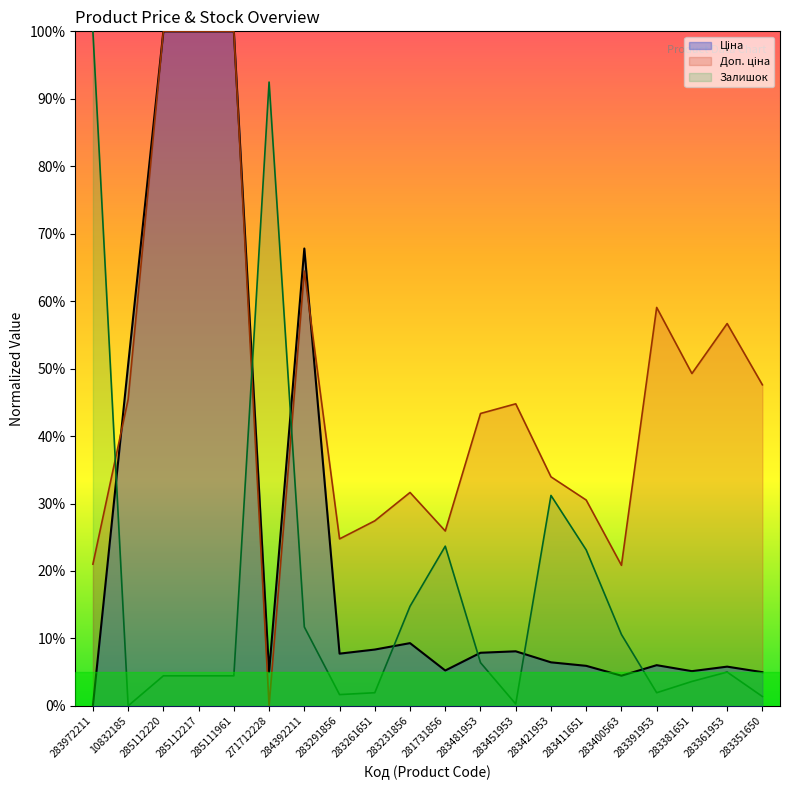

What is the total value across all series at 283291856?

0.3